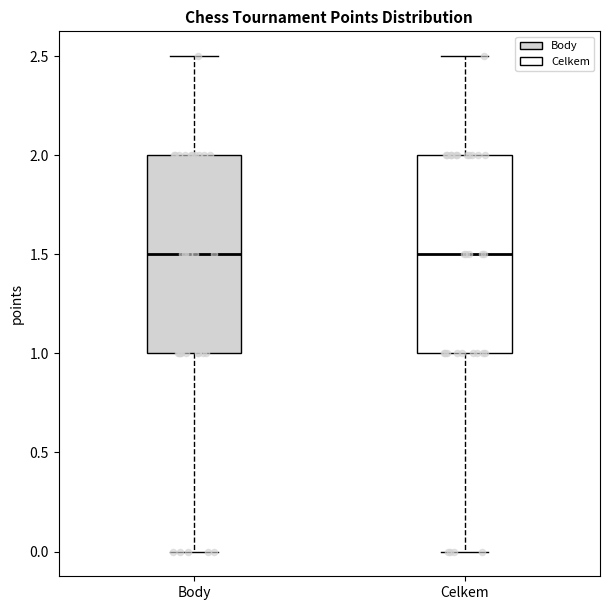

Reading left to right, transcribe this box plot: for each box, give where its median line is, the range the box spans, and where its two whiskers end, as read against the y-axis. The values are not printed on the chart, so give them approximately, as read against the axis.

Body: median 1.5, box 1.0 to 2.0, whiskers 0.0 to 2.5
Celkem: median 1.5, box 1.0 to 2.0, whiskers 0.0 to 2.5